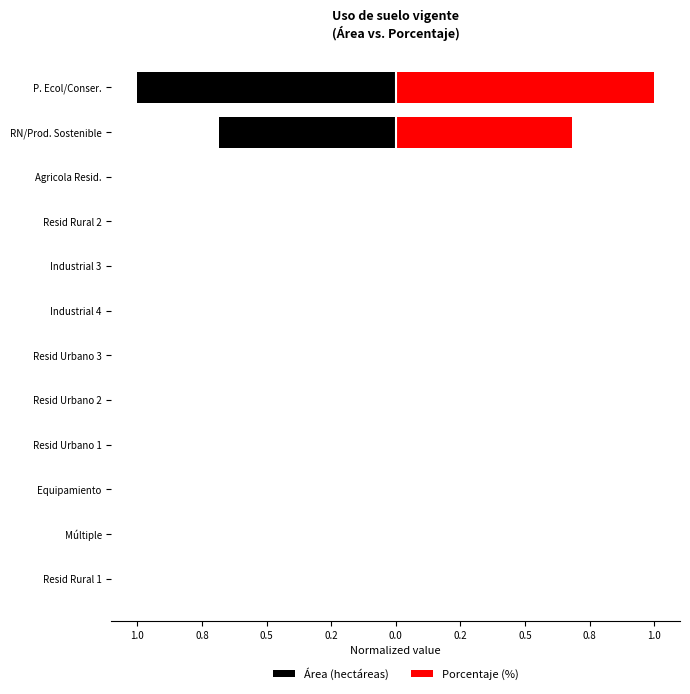

Which series has the largest range (max minus min)?

Área (hectáreas)